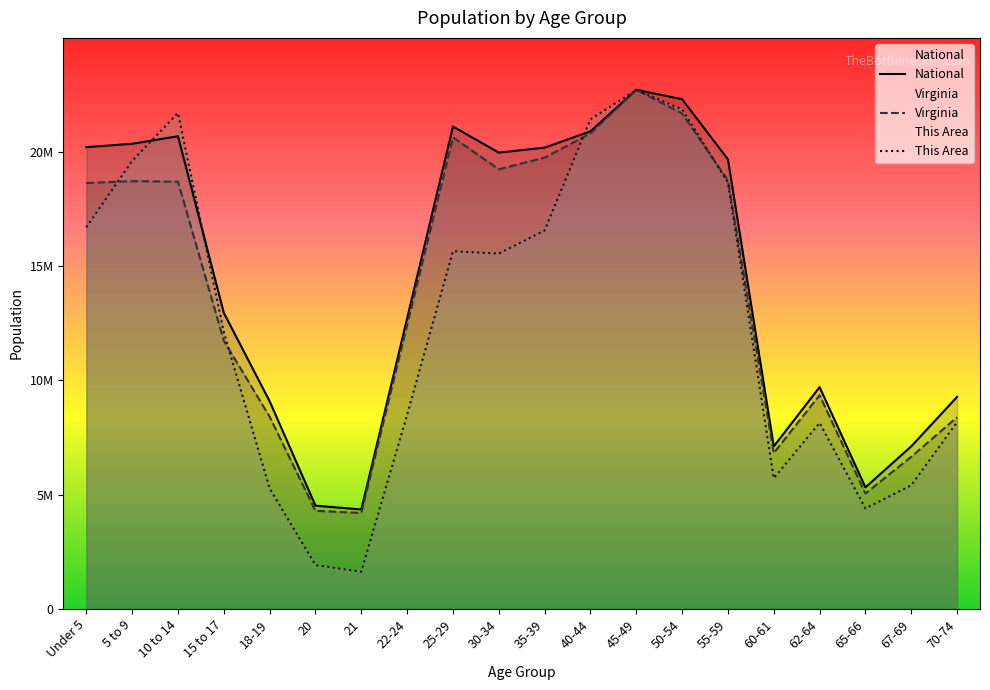

How many intersections are there between Virginia and This Area?

4